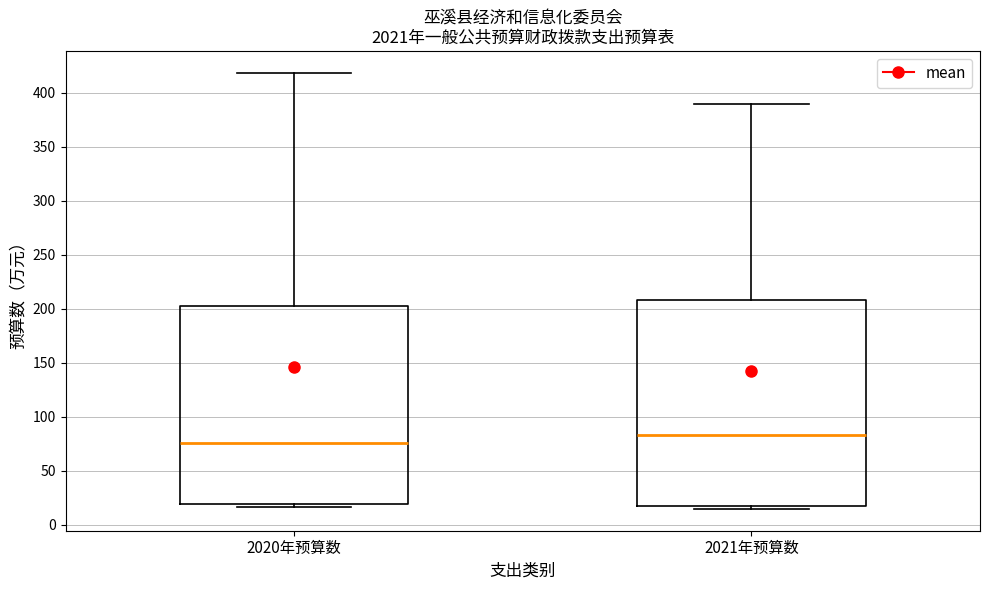

Reading left to right, read every box against the y-axis: the position of its median line, the range the box covers, and the ends of its whiskers. The values are not printed on the chart, so give them approximately, as read against the axis.

2020年预算数: median 75, box 20 to 205, whiskers 15 to 420
2021年预算数: median 85, box 20 to 210, whiskers 15 to 390